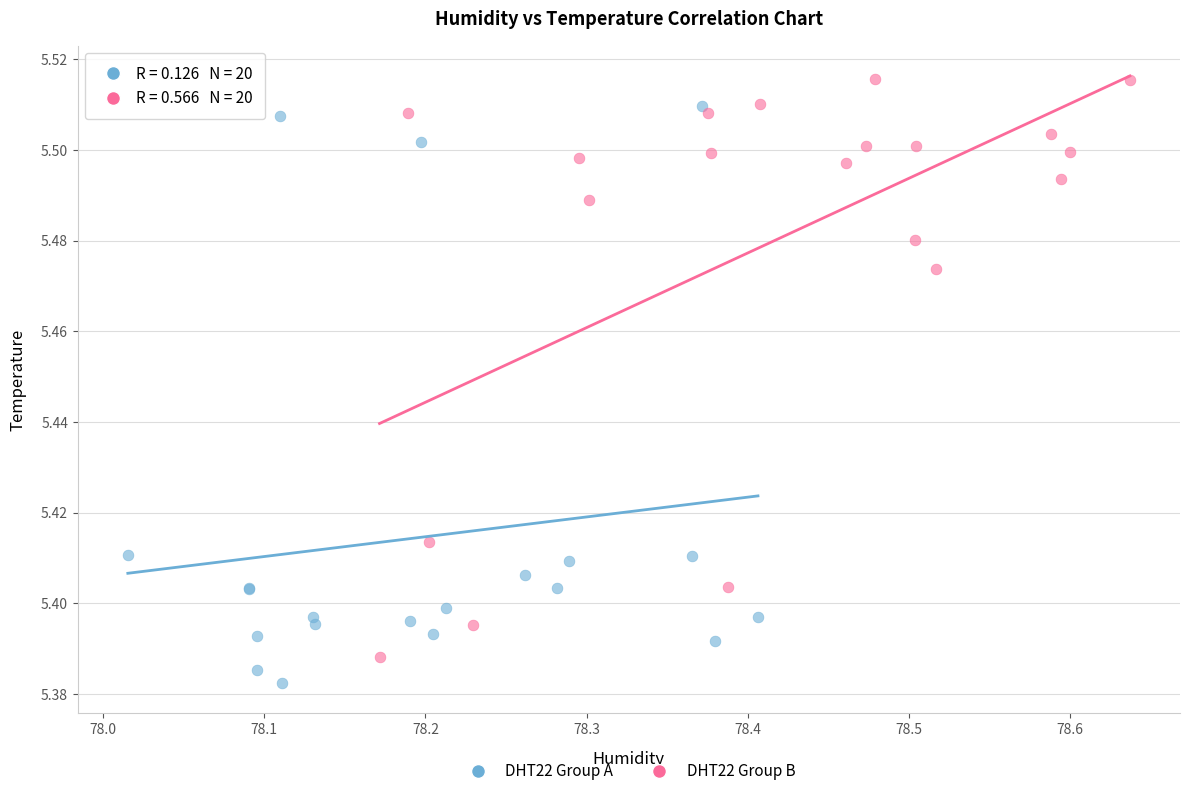

Which series reaches the maximum Y coordinate?

DHT22 Group B